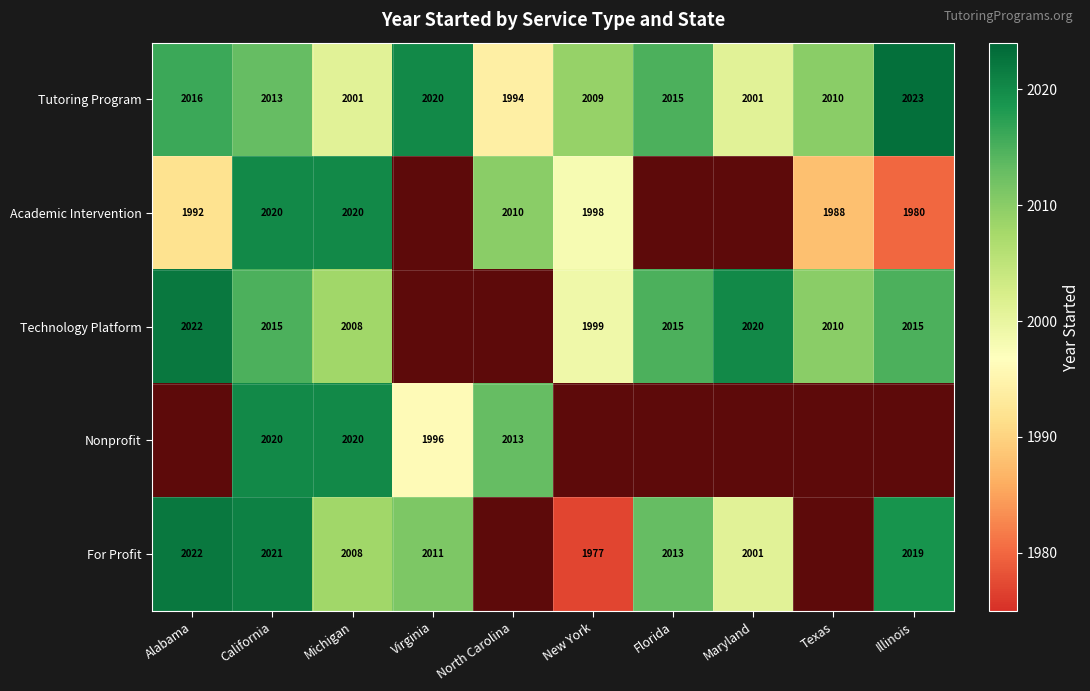

What is the total value across all series at California?

10089